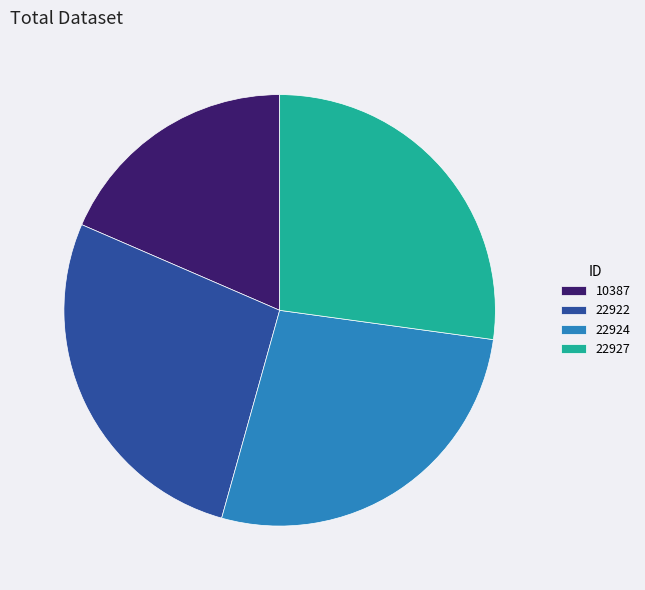

How many segments does this pie chart have?

4